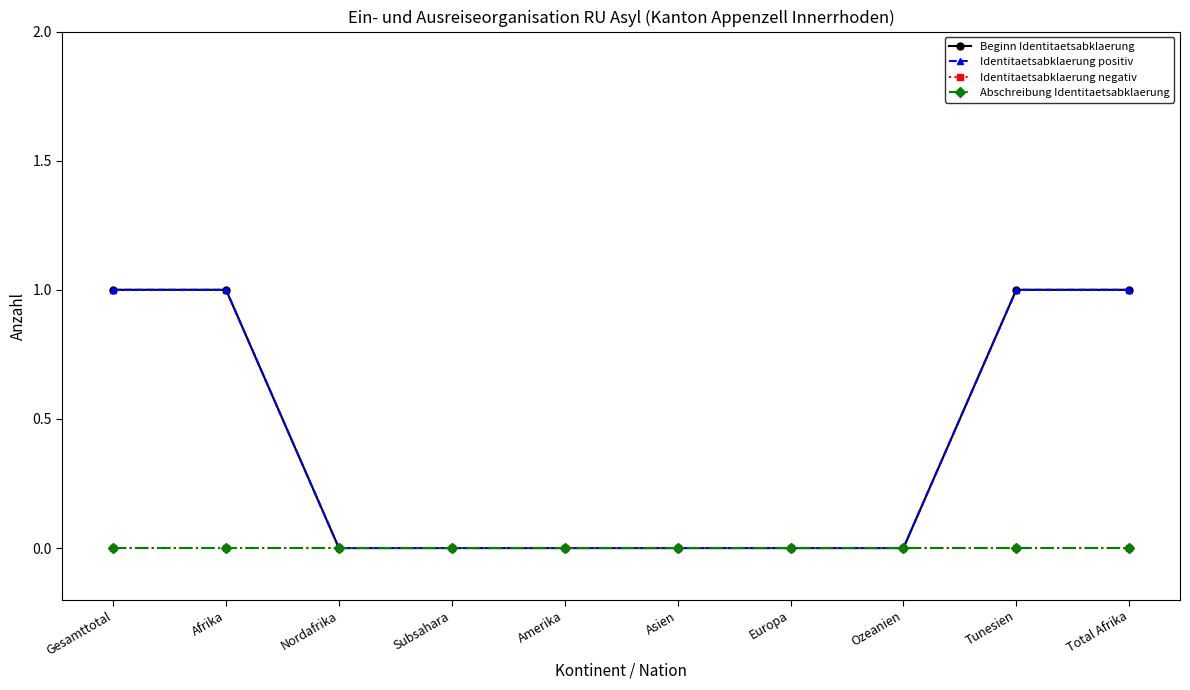

Is this an area chart (filled region under the line)?

No